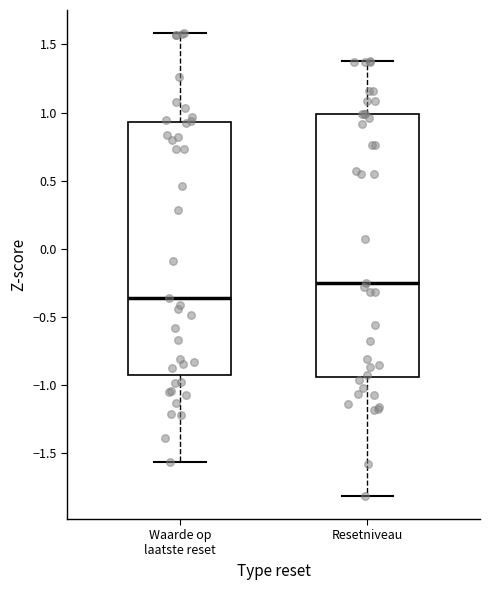

Which box is the tallest, from its lower edge to its upper edge?

Resetniveau